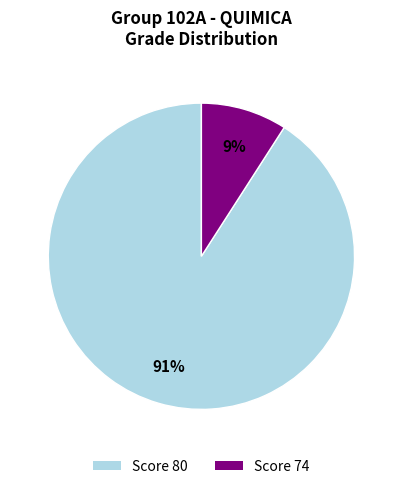

To the nearest percent, what is the average slice percentage?

50%